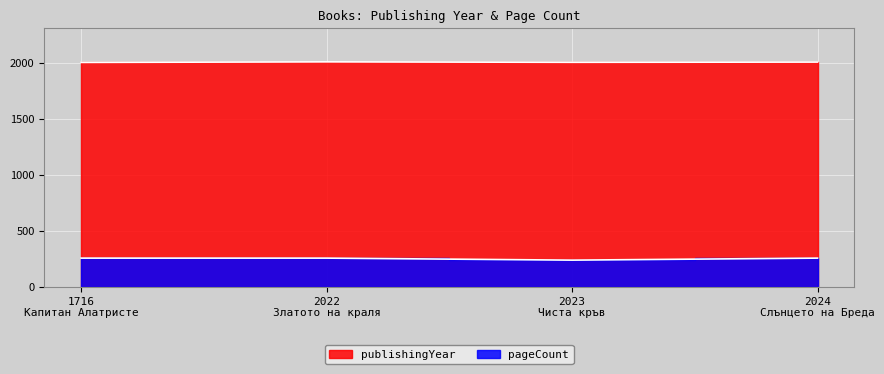

Reading right to left, transcribe all the data shown in this chart.

publishingYear: 2007	2005	2009	2004
pageCount: 256	238	256	256